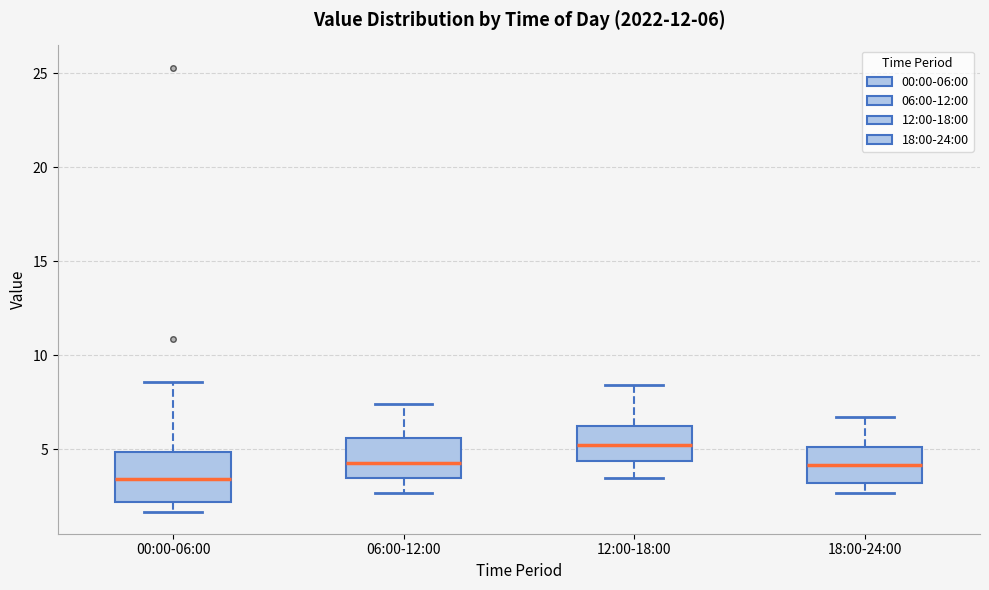

Which box is the tallest, from its lower edge to its upper edge?

00:00-06:00